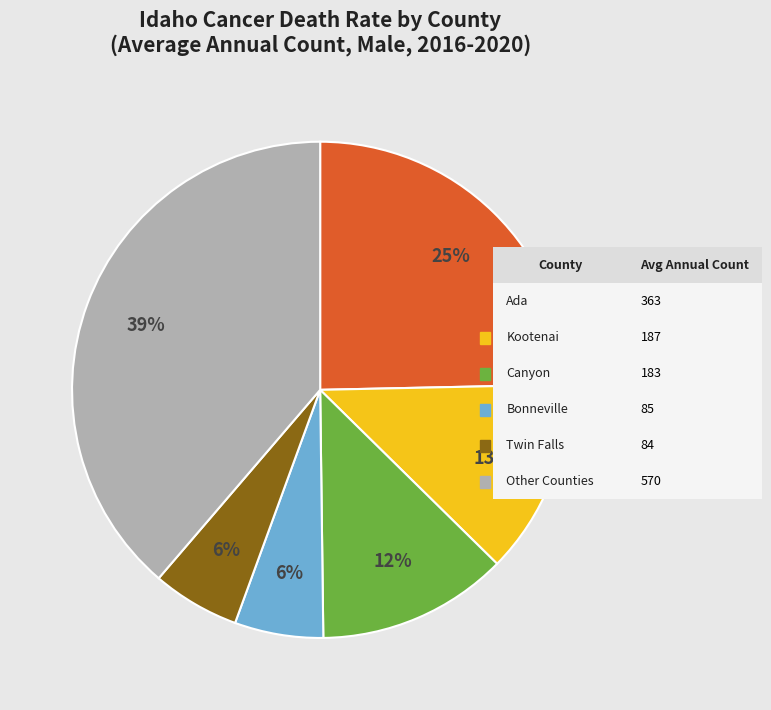

To the nearest percent, what is the average slice percentage?

17%